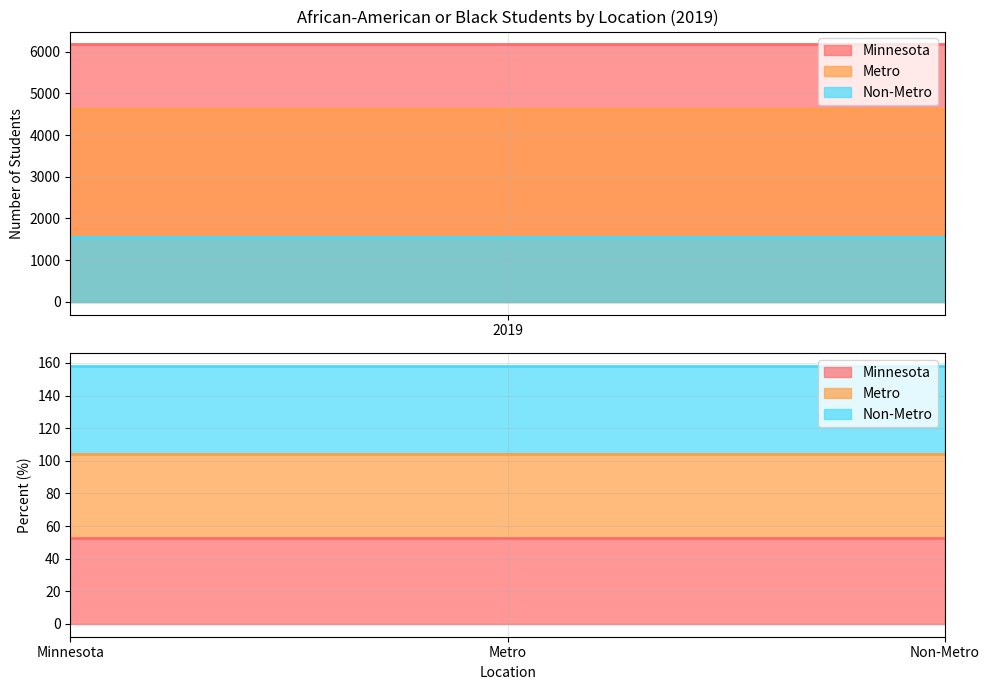

What is the sum of all Minnesota values?

6172.5